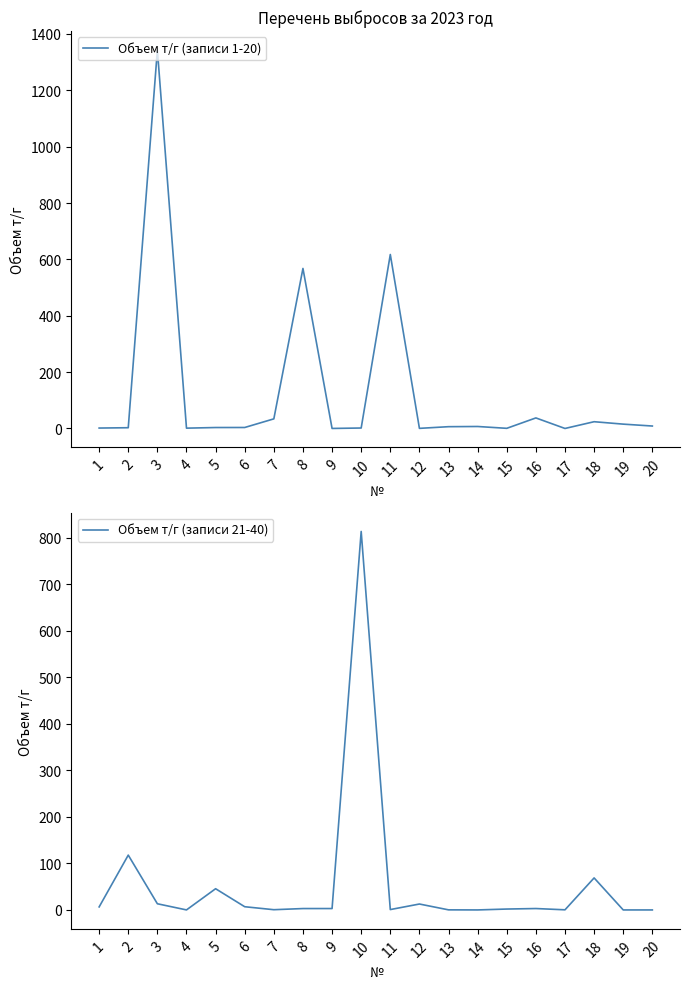

How many lines are shown in the chart?

2